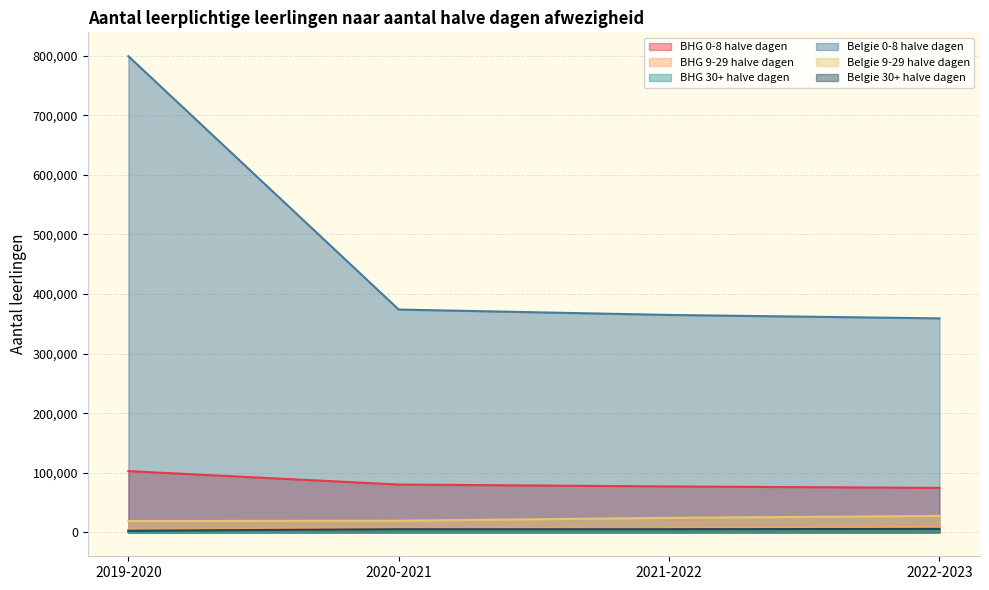

What position from the left is 2022-2023?

4